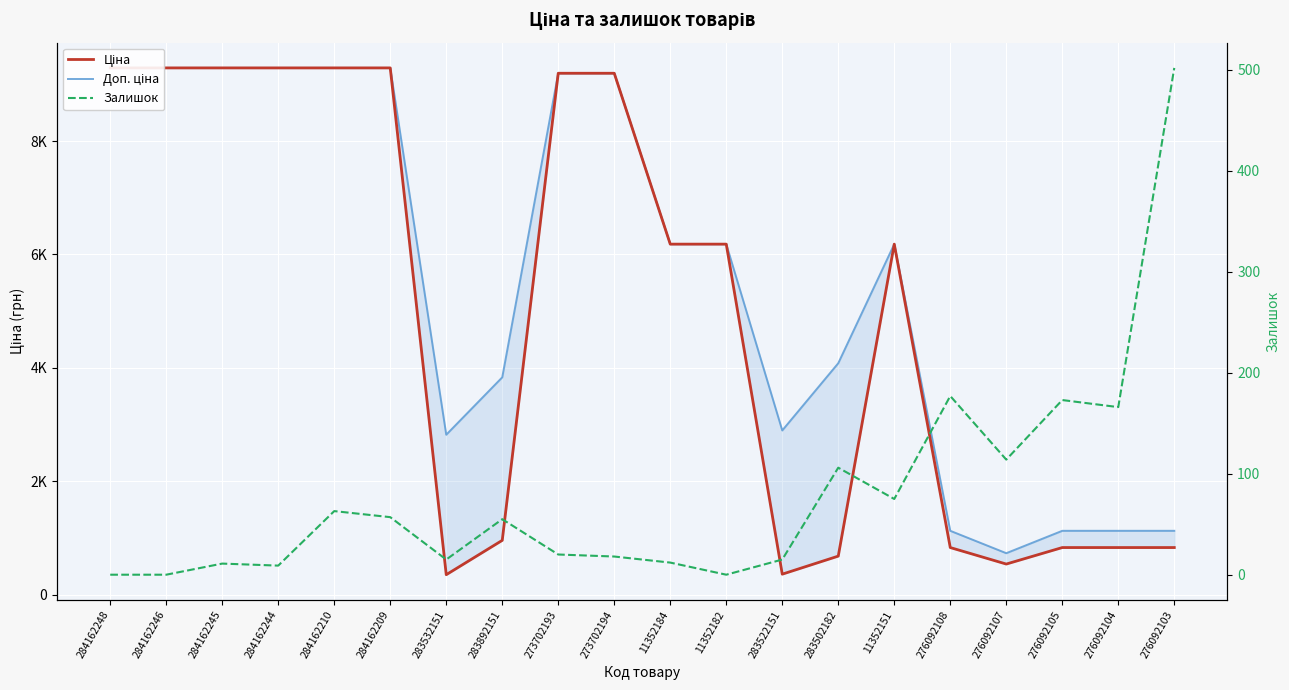

True or false: Ціна and Доп. ціна cross at least once.

False